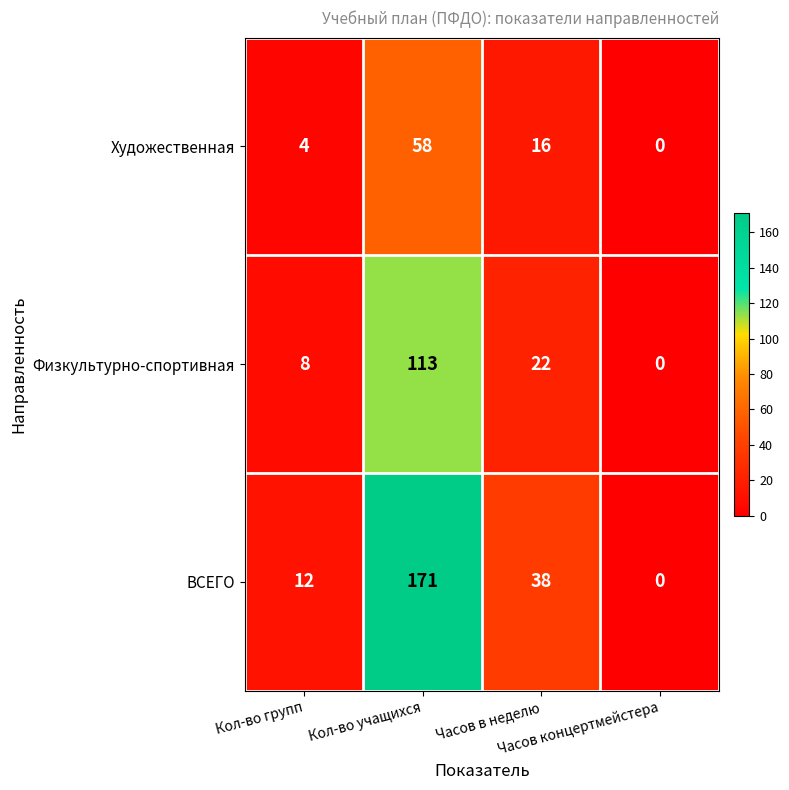

Which series has the largest total across all categories?

ВСЕГО